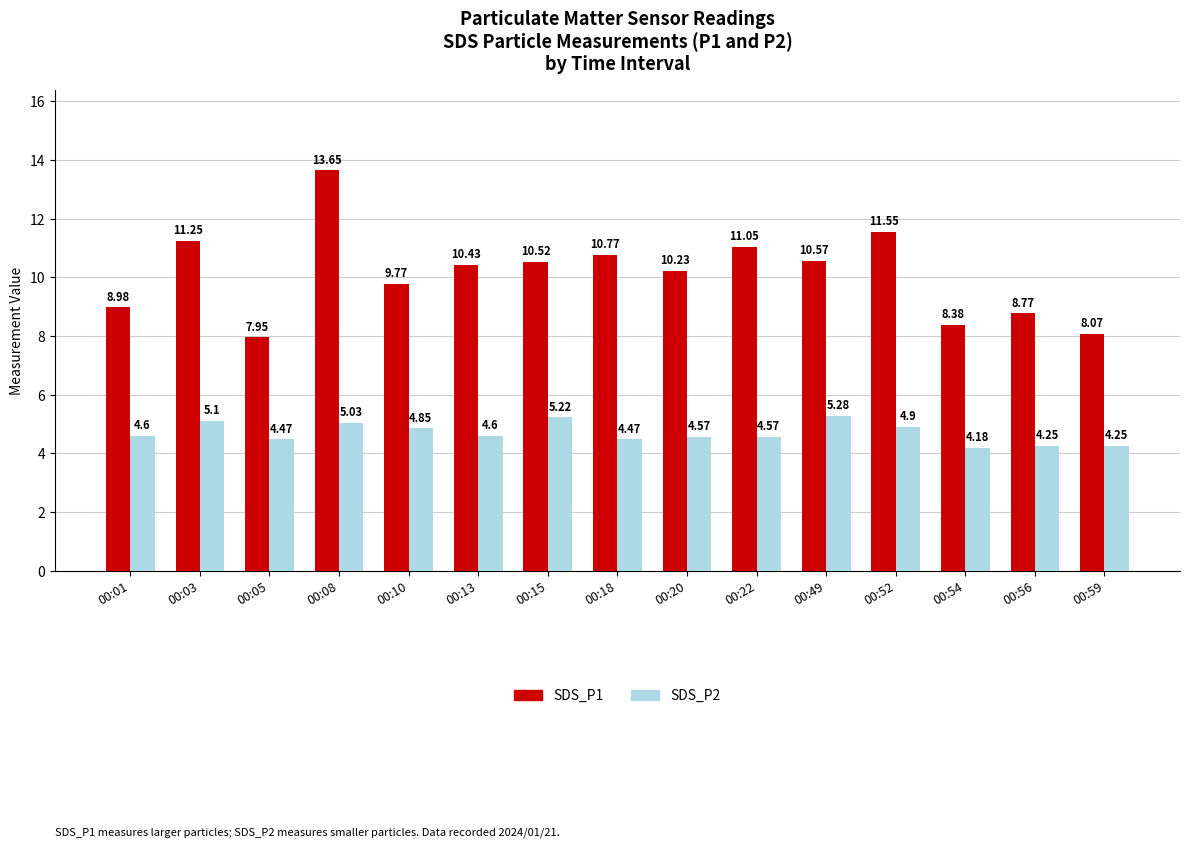

What value does the SDS_P1 series have at 00:10?

9.8